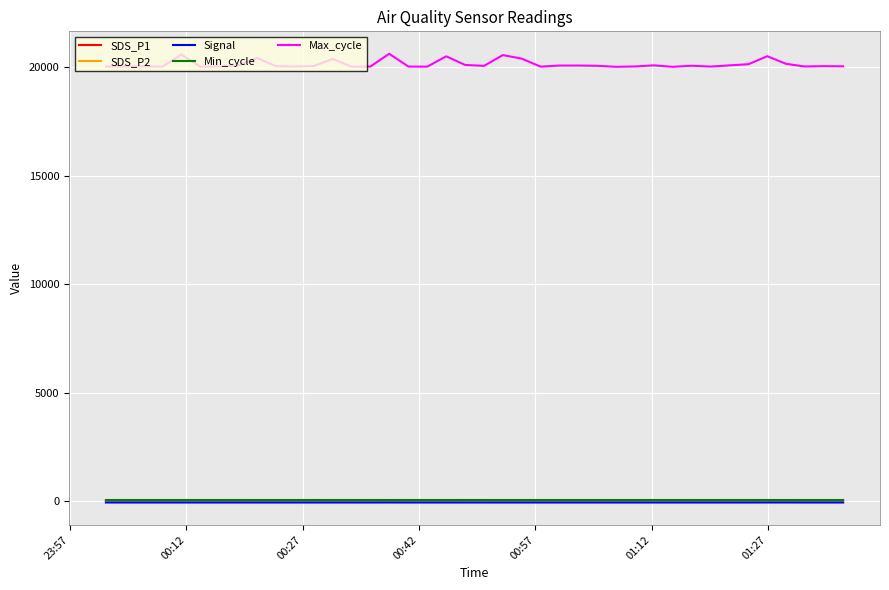

What is the maximum value shown in the chart?

20615.0